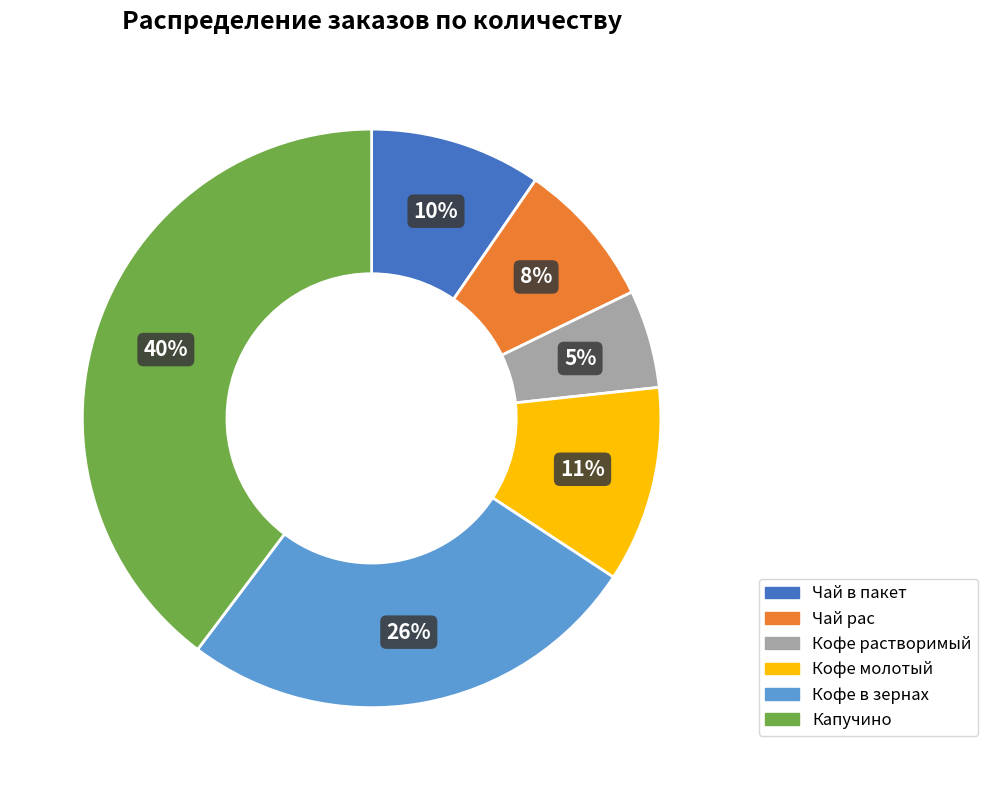

What is the smallest slice in the pie chart?

Кофе растворимый